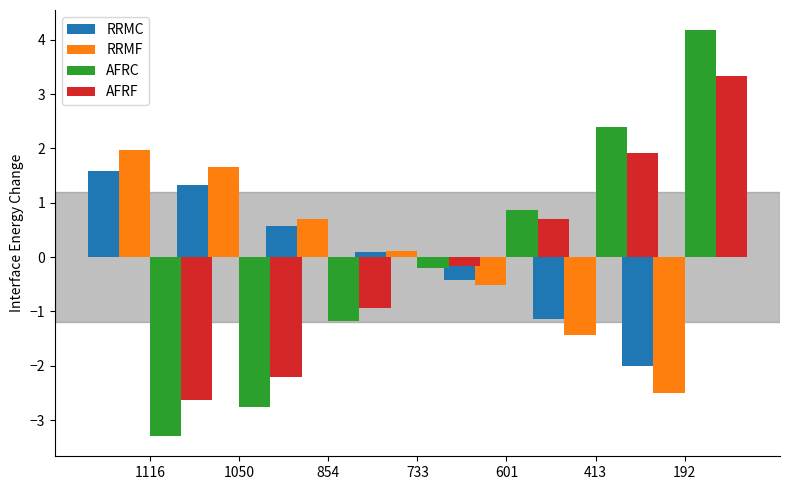

Does the chart contain stacked bars?

No